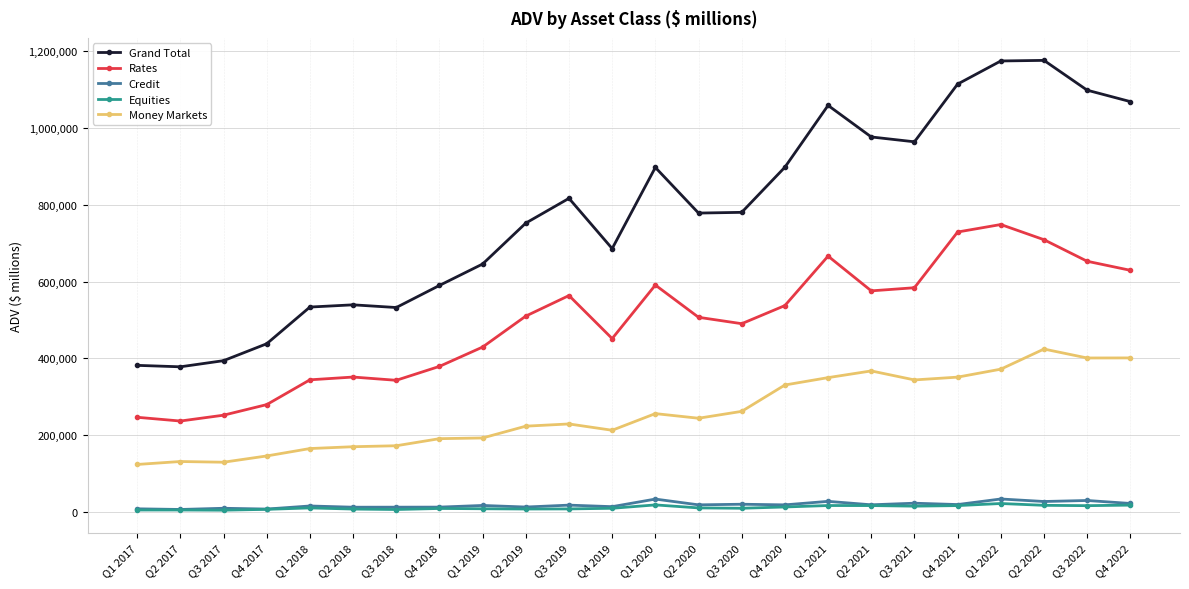

Which series has the largest total across all categories?

Grand Total